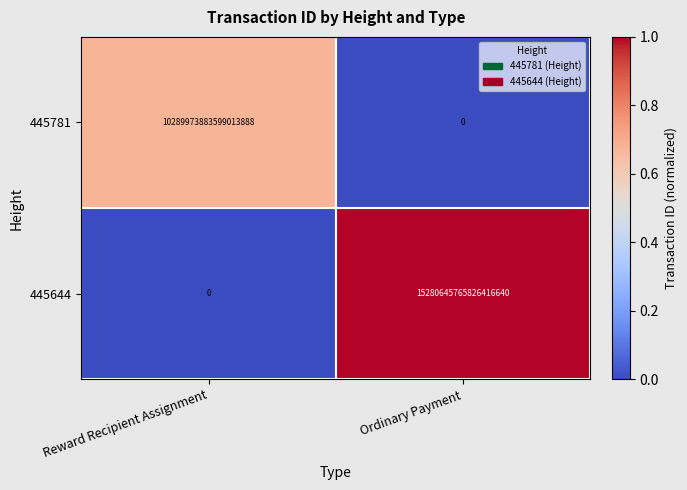

List the series in order of their overall mean, highest first.

445644, 445781